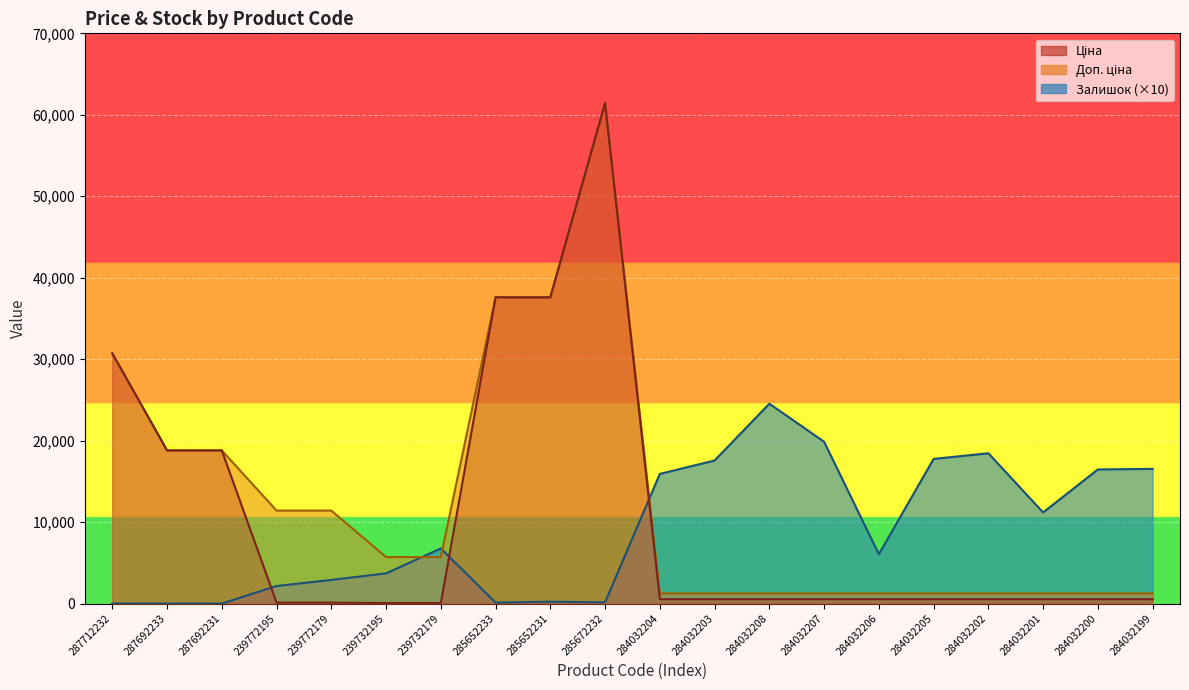

What is the difference between the maximum and second lowest values in the Залишок series?

24530.0